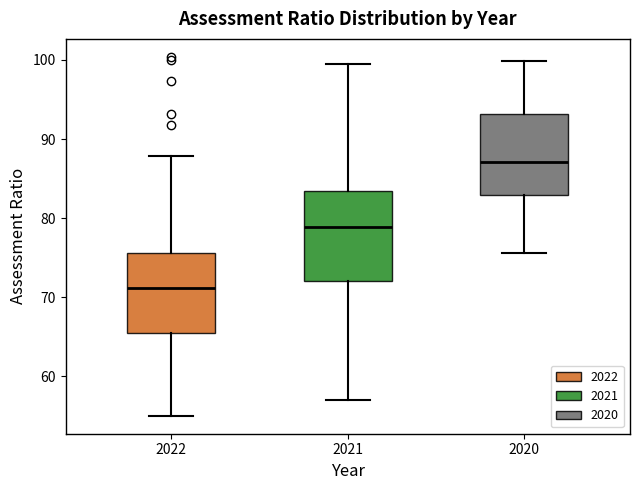

Where is the upper edge of the box at x = 2022 on the y-axis? The values are not printed on the chart, so give them approximately, as read against the axis.

76